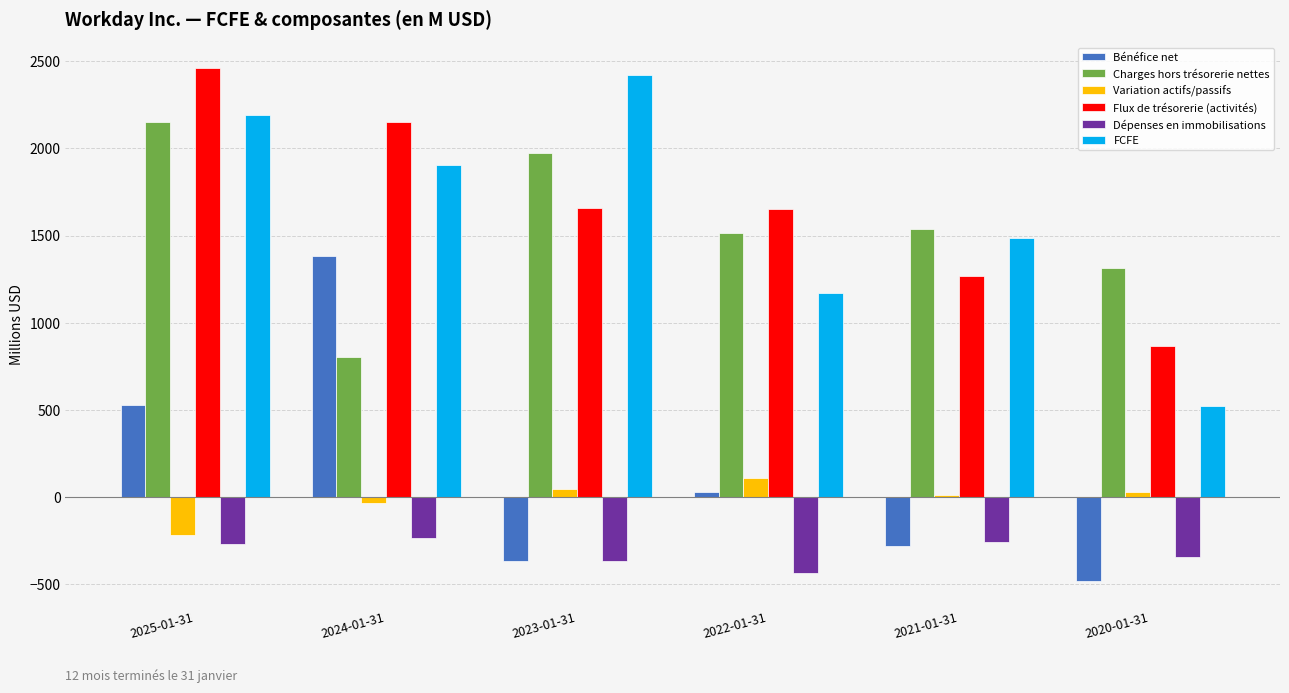

What is the difference between the maximum and second lowest values in the Bénéfice net series?

1748